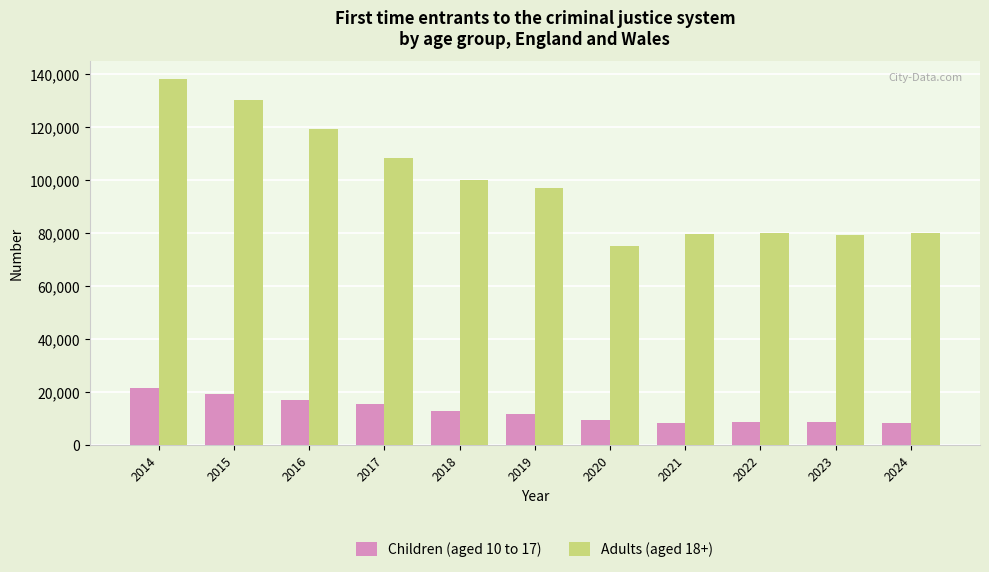

What is the difference between the highest and lowest values at 2016?

102151.0